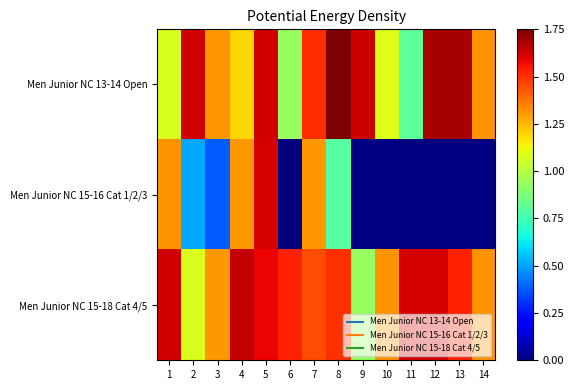

Between 10 and 12, which series saw the biggest shift?

Men Junior NC 13-14 Open